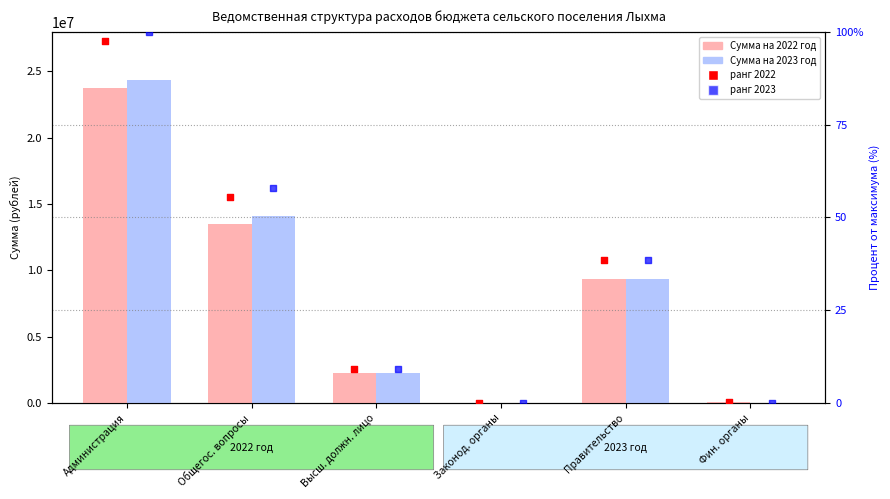

Which series contains the lowest Y value?

Сумма на 2023 год